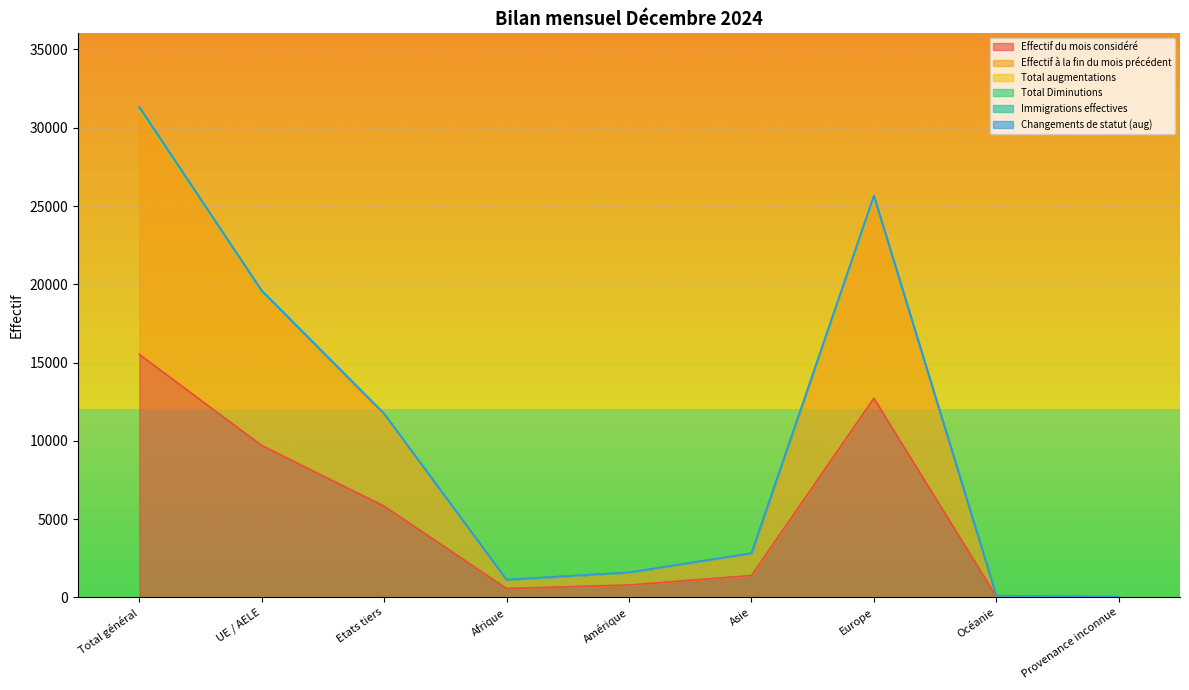

How many lines are shown in the chart?

6